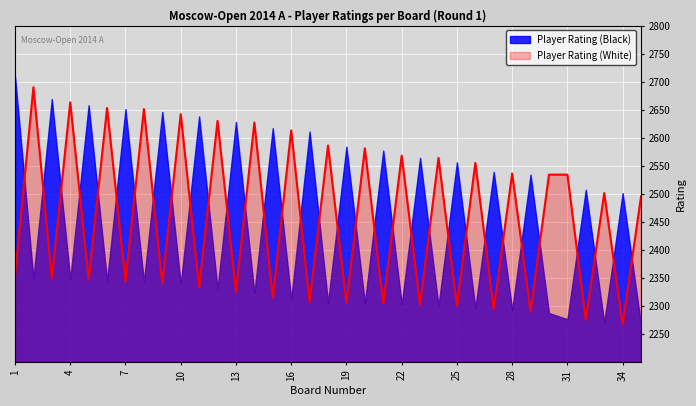

How many intersections are there between Player Rating (Black) and Player Rating (White)?

33